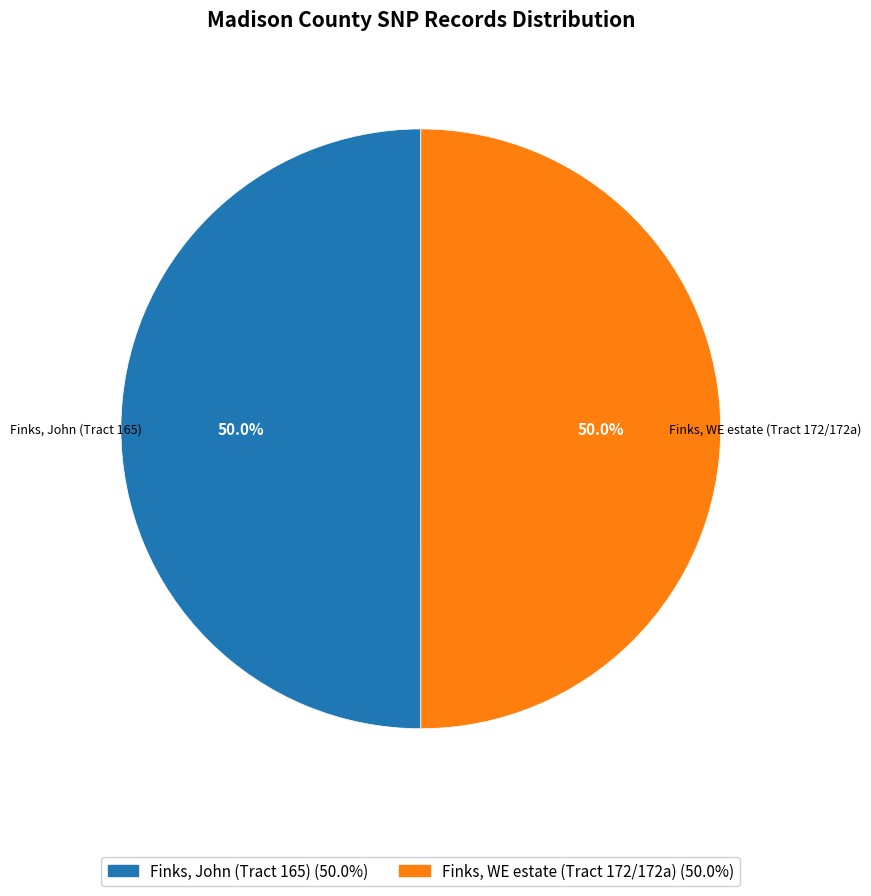

What is the ratio of the value at Finks, John (Tract 165) to the value at Finks, WE estate (Tract 172/172a)?

1.0